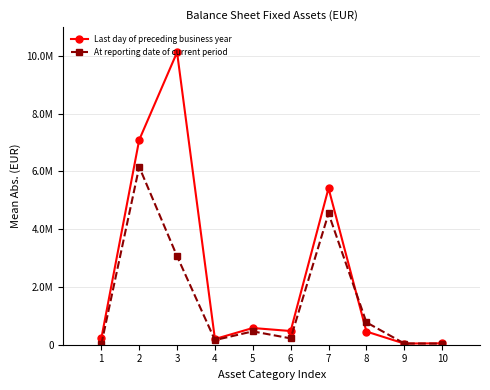

At which label does Last day of preceding business year reach its peak?

3